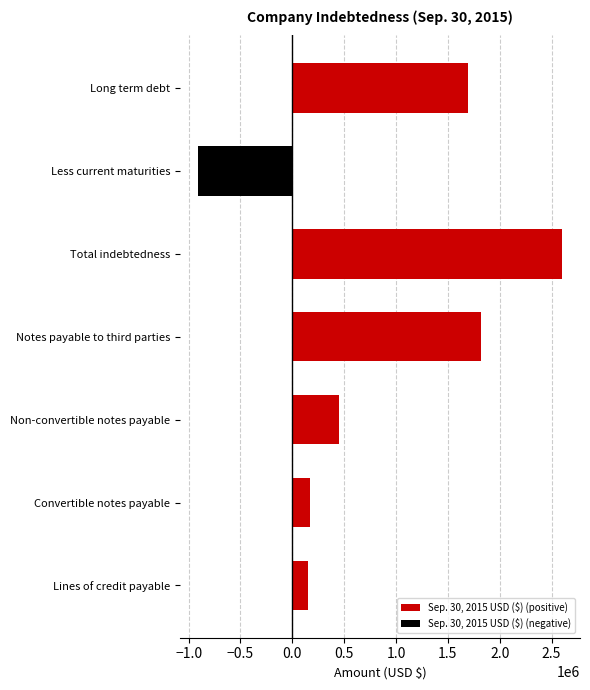

What is the difference between the second highest and second lowest values in the Sep. 30, 2015 USD ($) (positive) series?

1668997